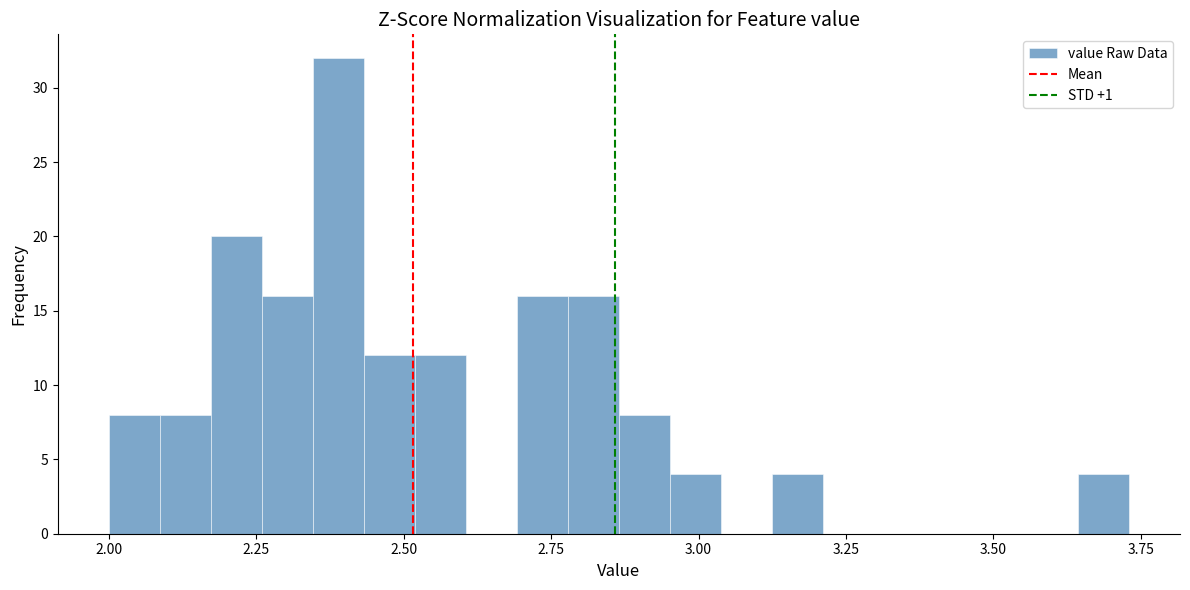

Around what value on the x-axis is the tallest bar? Give the approximate position of its centre, as read against the axis.

2.40